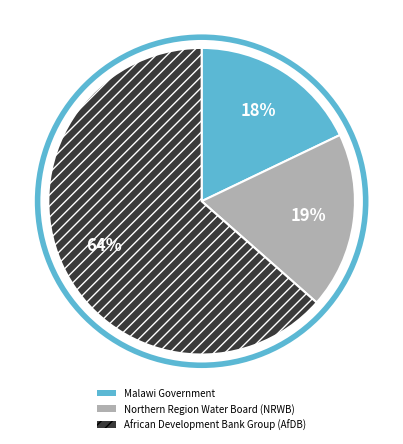

To the nearest percent, what percentage of the pie is Northern Region Water Board (NRWB)?

19%